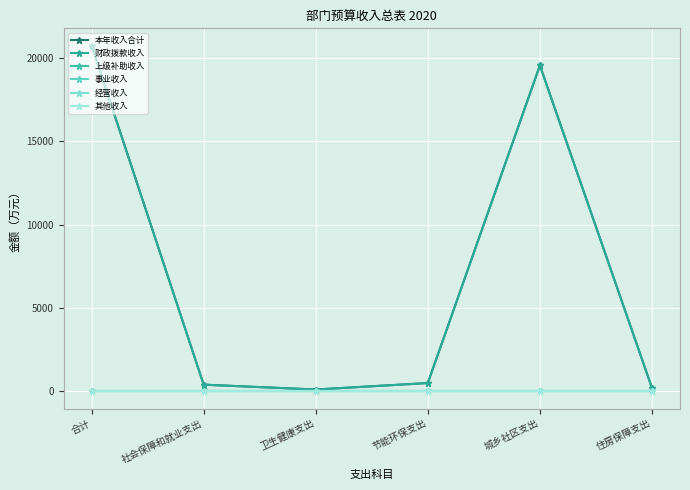

Reading left to right, what are all the values shown in this chart?

本年收入合计: 合计=20755.7	社会保障和就业支出=396.3	卫生健康支出=104.2	节能环保支出=494.1	城乡社区支出=19565.0	住房保障支出=196.2
财政拨款收入: 合计=20755.7	社会保障和就业支出=396.3	卫生健康支出=104.2	节能环保支出=494.1	城乡社区支出=19565.0	住房保障支出=196.2
上级补助收入: 合计=0.0	社会保障和就业支出=0.0	卫生健康支出=0.0	节能环保支出=0.0	城乡社区支出=0.0	住房保障支出=0.0
事业收入: 合计=0.0	社会保障和就业支出=0.0	卫生健康支出=0.0	节能环保支出=0.0	城乡社区支出=0.0	住房保障支出=0.0
经营收入: 合计=0.0	社会保障和就业支出=0.0	卫生健康支出=0.0	节能环保支出=0.0	城乡社区支出=0.0	住房保障支出=0.0
其他收入: 合计=0.0	社会保障和就业支出=0.0	卫生健康支出=0.0	节能环保支出=0.0	城乡社区支出=0.0	住房保障支出=0.0